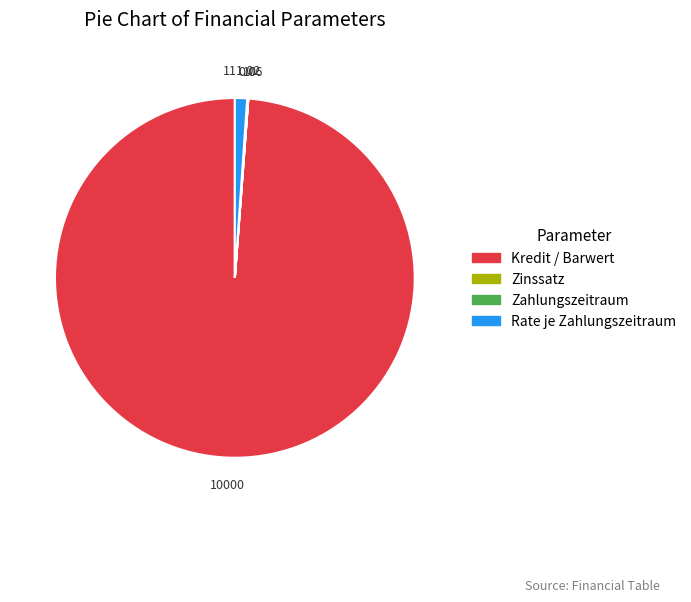

Is there any slice that represents more than half of the pie?

Yes